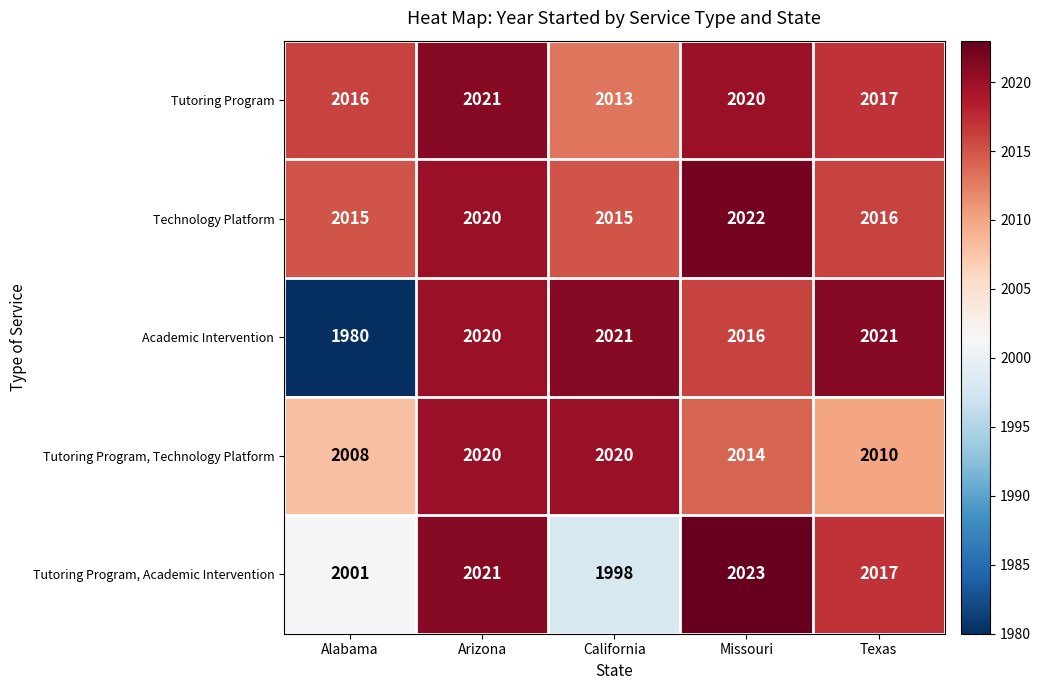

Reading left to right, list all the values displayed in this chart.

Tutoring Program: Alabama=2016	Arizona=2021	California=2013	Missouri=2020	Texas=2017
Technology Platform: Alabama=2015	Arizona=2020	California=2015	Missouri=2022	Texas=2016
Academic Intervention: Alabama=1980	Arizona=2020	California=2021	Missouri=2016	Texas=2021
Tutoring Program, Technology Platform: Alabama=2008	Arizona=2020	California=2020	Missouri=2014	Texas=2010
Tutoring Program, Academic Intervention: Alabama=2001	Arizona=2021	California=1998	Missouri=2023	Texas=2017